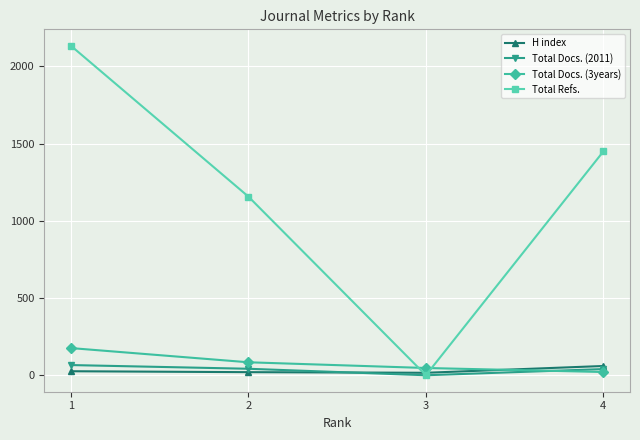

At which label does Total Refs. reach its peak?

1